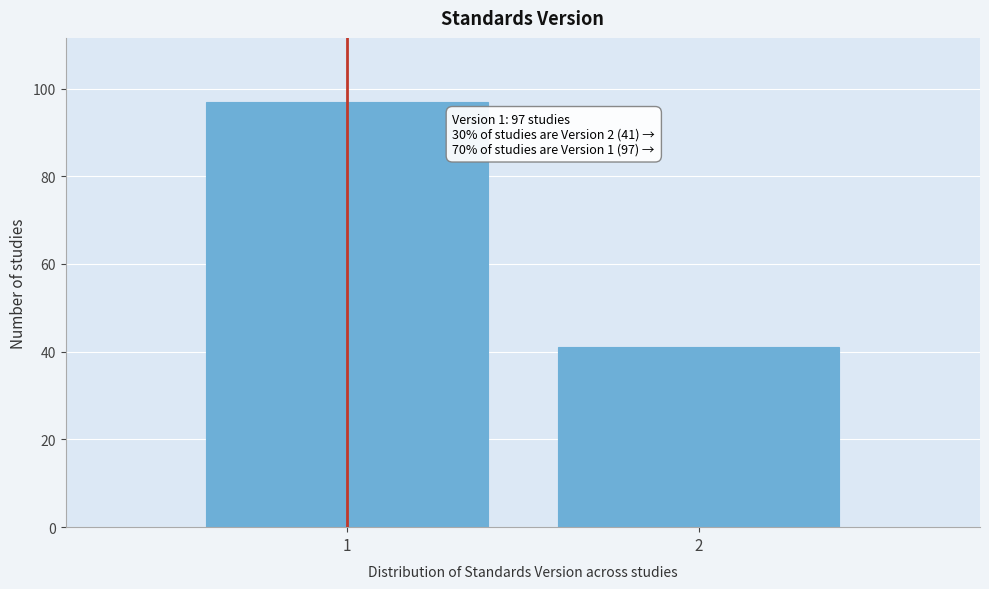

Reading left to right, transcribe all the data shown in this chart.

97	41